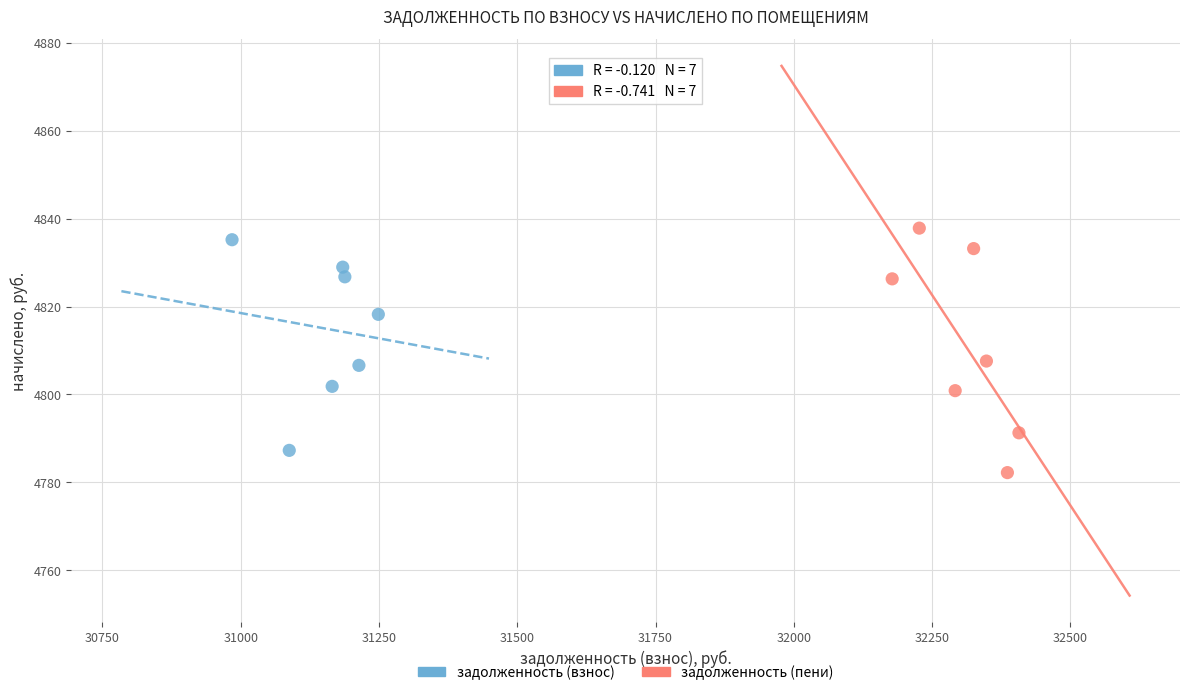

What are all the series names shown in the legend?

задолженность (взнос), задолженность (пени)